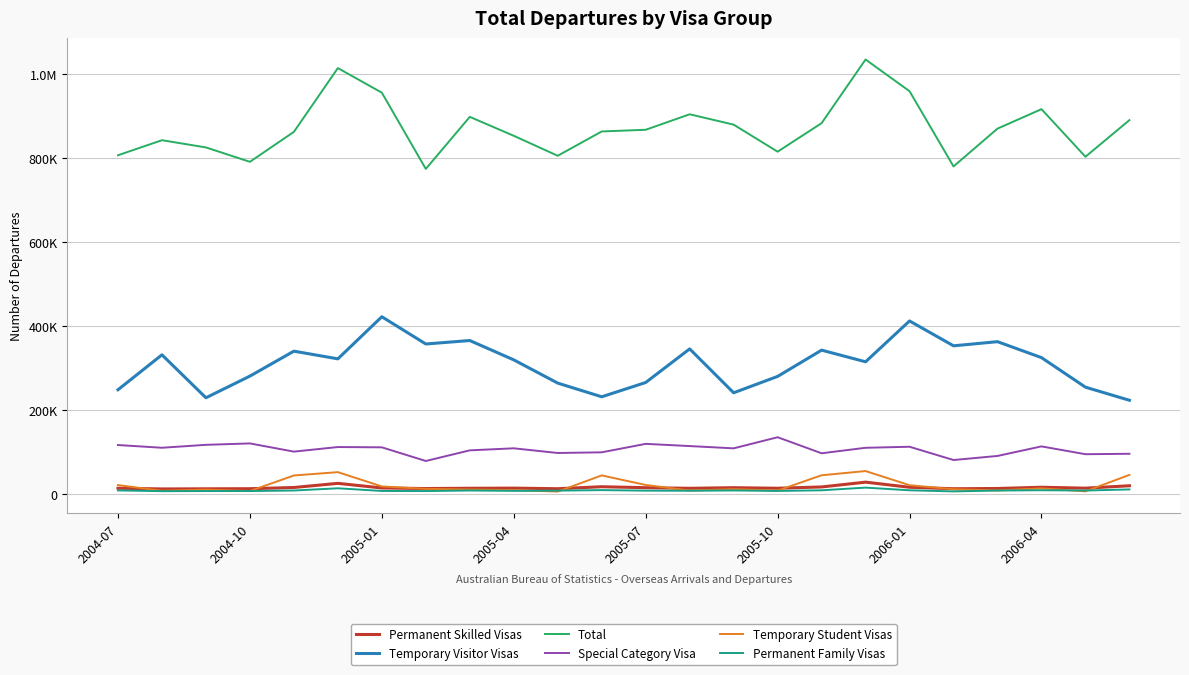

What is the sum of all Permanent Family Visas values?

226750